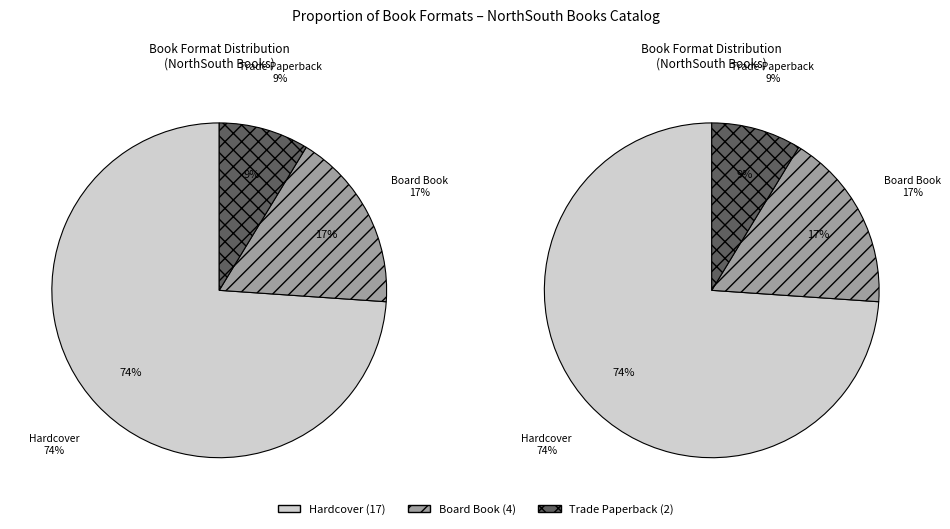

Rank the categories by value from lowest to highest.

Trade Paperback, Board Book, Hardcover